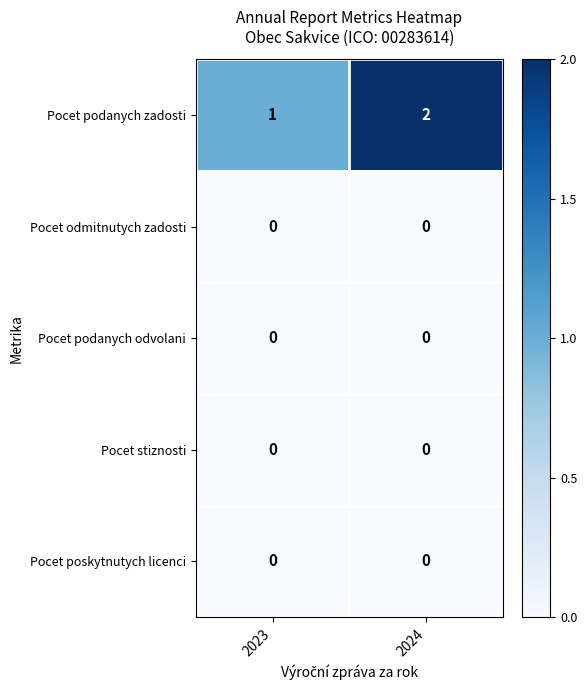

How many categories are shown in the chart?

2